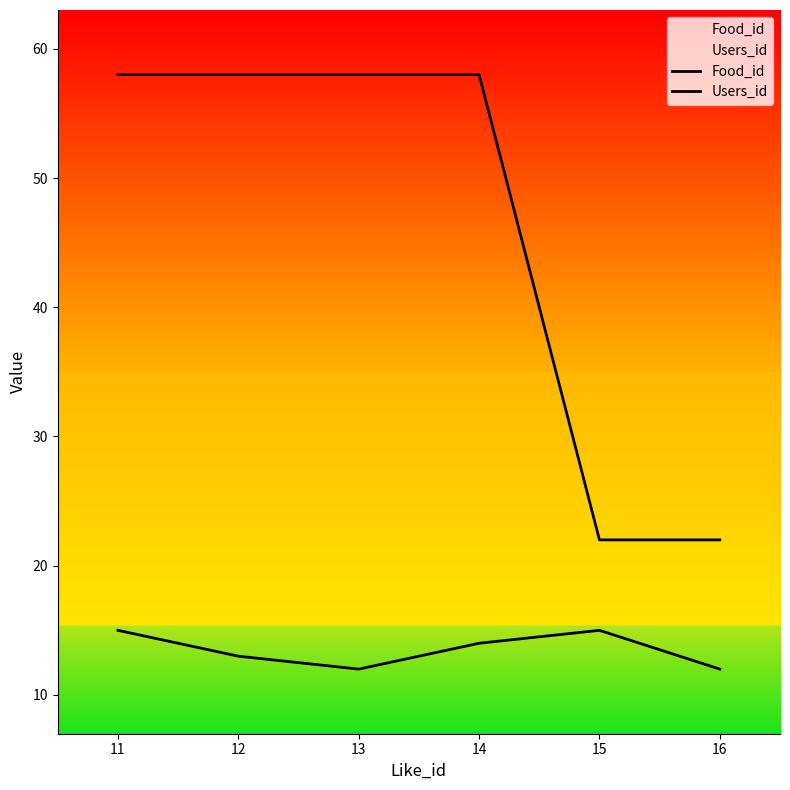

At how many categories does at least one series exceed 51?

4